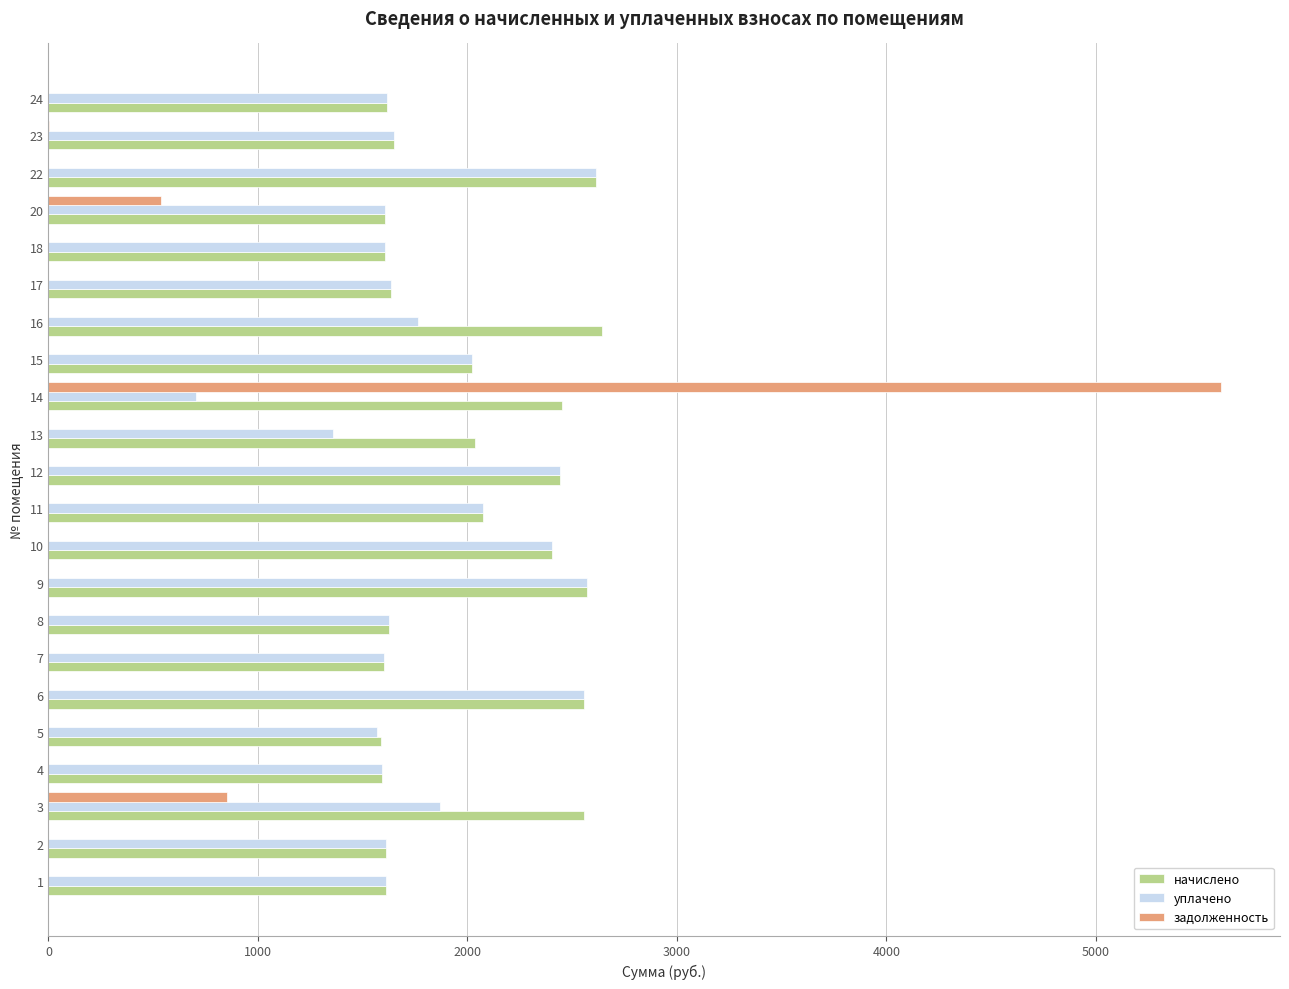

At which category is the sum across all series the highest?

14